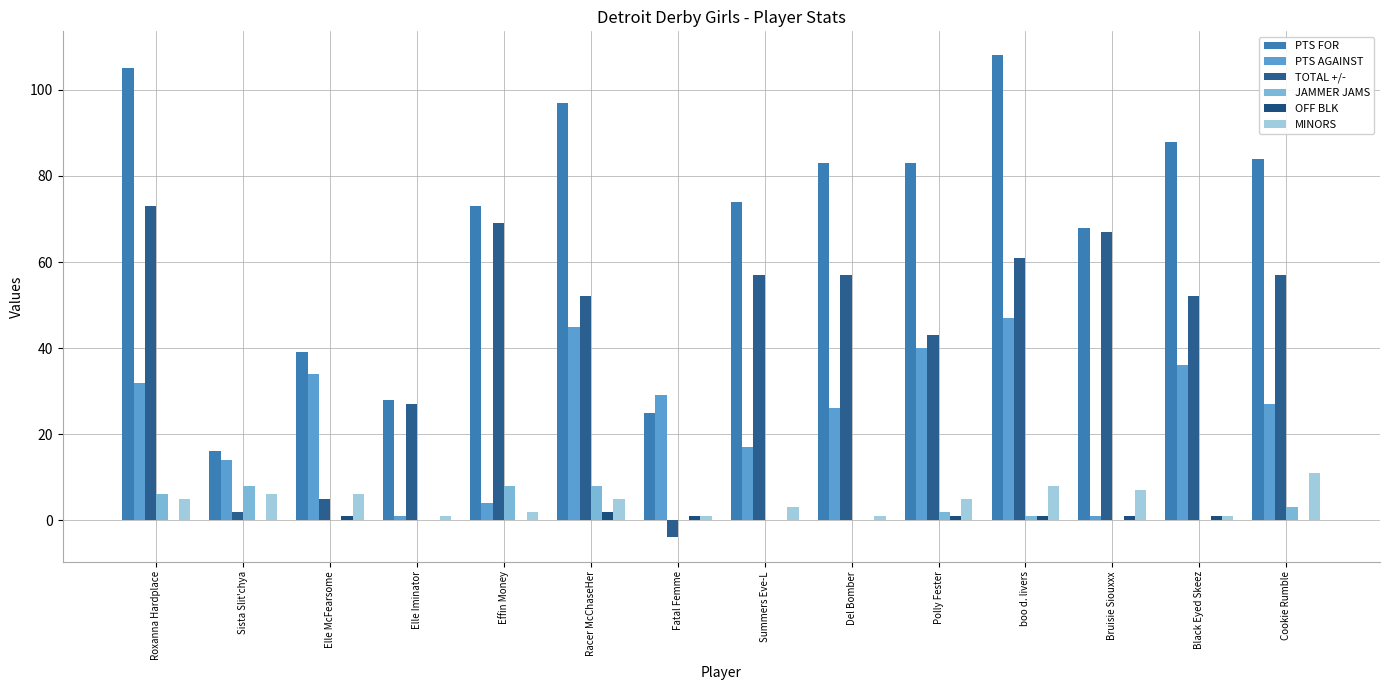

Reading left to right, extract all data points from this chart.

PTS FOR: Roxanna Hardplace=105	Sista Slit'chya=16	Elle McFearsome=39	Elle Iminator=28	Effin Money=73	Racer McChaseHer=97	Fatal Femme=25	Summers Eve-L=74	Del Bomber=83	Polly Fester=83	boo d. livers=108	Bruisie Siouxxx=68	Black Eyed Skeez=88	Cookie Rumble=84
PTS AGAINST: Roxanna Hardplace=32	Sista Slit'chya=14	Elle McFearsome=34	Elle Iminator=1	Effin Money=4	Racer McChaseHer=45	Fatal Femme=29	Summers Eve-L=17	Del Bomber=26	Polly Fester=40	boo d. livers=47	Bruisie Siouxxx=1	Black Eyed Skeez=36	Cookie Rumble=27
TOTAL +/-: Roxanna Hardplace=73	Sista Slit'chya=2	Elle McFearsome=5	Elle Iminator=27	Effin Money=69	Racer McChaseHer=52	Fatal Femme=-4	Summers Eve-L=57	Del Bomber=57	Polly Fester=43	boo d. livers=61	Bruisie Siouxxx=67	Black Eyed Skeez=52	Cookie Rumble=57
JAMMER JAMS: Roxanna Hardplace=6	Sista Slit'chya=8	Elle McFearsome=0	Elle Iminator=0	Effin Money=8	Racer McChaseHer=8	Fatal Femme=0	Summers Eve-L=0	Del Bomber=0	Polly Fester=2	boo d. livers=1	Bruisie Siouxxx=0	Black Eyed Skeez=0	Cookie Rumble=3
OFF BLK: Roxanna Hardplace=0	Sista Slit'chya=0	Elle McFearsome=1	Elle Iminator=0	Effin Money=0	Racer McChaseHer=2	Fatal Femme=1	Summers Eve-L=0	Del Bomber=0	Polly Fester=1	boo d. livers=1	Bruisie Siouxxx=1	Black Eyed Skeez=1	Cookie Rumble=0
MINORS: Roxanna Hardplace=5	Sista Slit'chya=6	Elle McFearsome=6	Elle Iminator=1	Effin Money=2	Racer McChaseHer=5	Fatal Femme=1	Summers Eve-L=3	Del Bomber=1	Polly Fester=5	boo d. livers=8	Bruisie Siouxxx=7	Black Eyed Skeez=1	Cookie Rumble=11